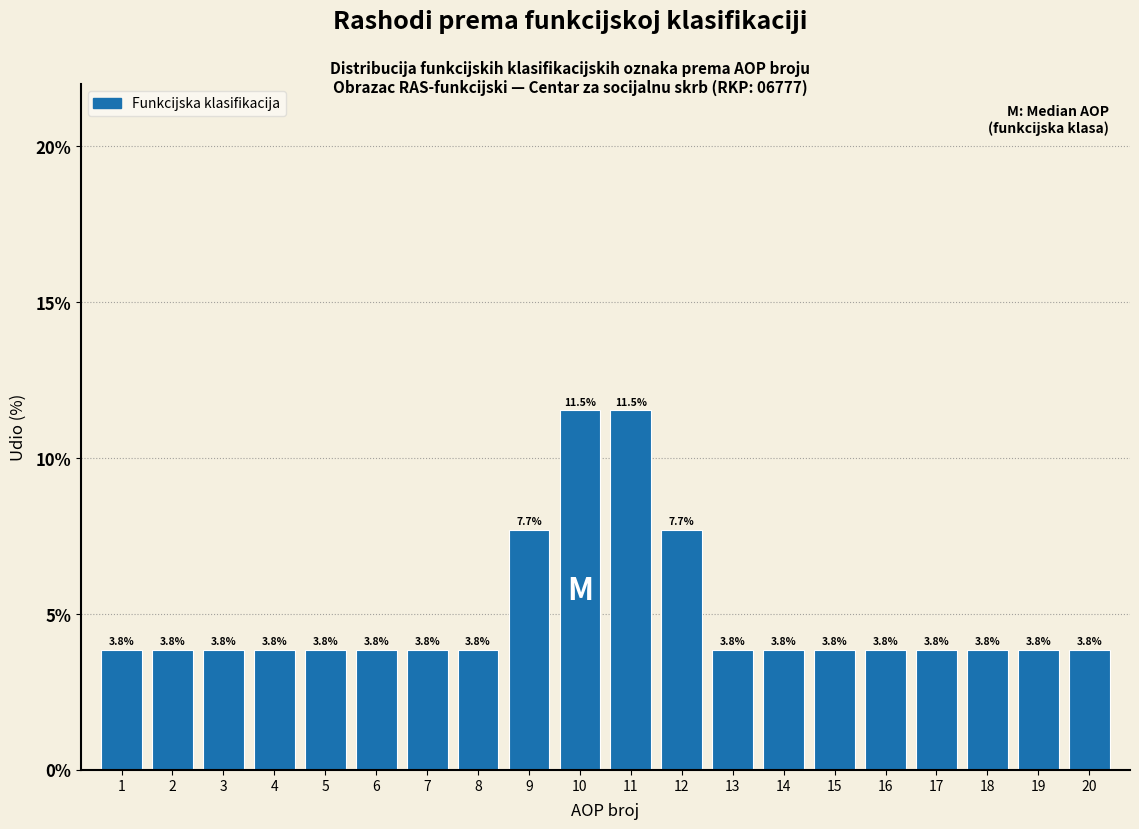

Reading left to right, what are all the values shown in this chart?

3.8	3.8	3.8	3.8	3.8	3.8	3.8	3.8	7.7	11.5	11.5	7.7	3.8	3.8	3.8	3.8	3.8	3.8	3.8	3.8